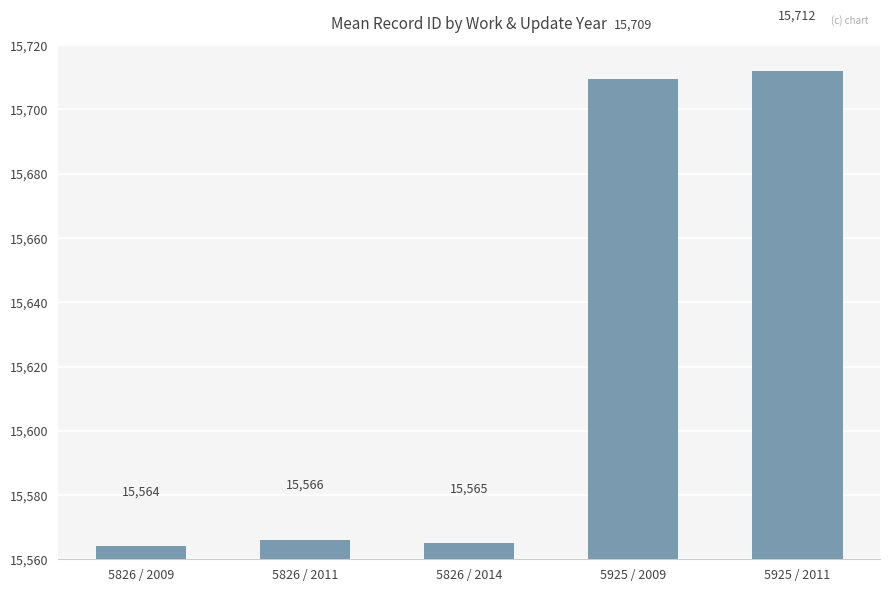

What is the label of the 2nd bar from the left?

5826 / 2011